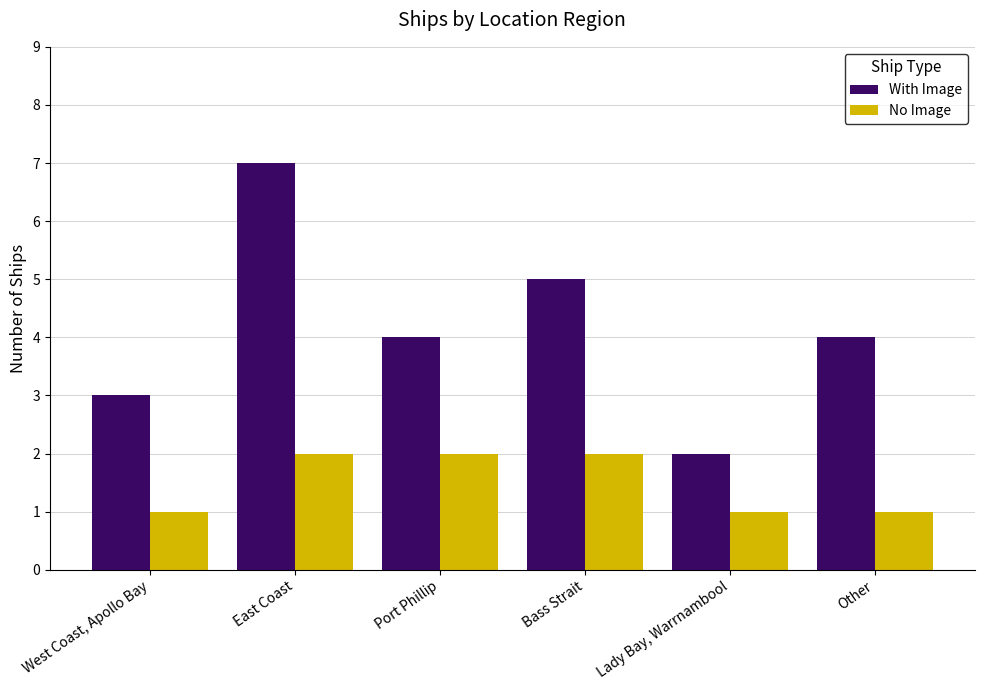

Which category has the highest value across all series?

East Coast